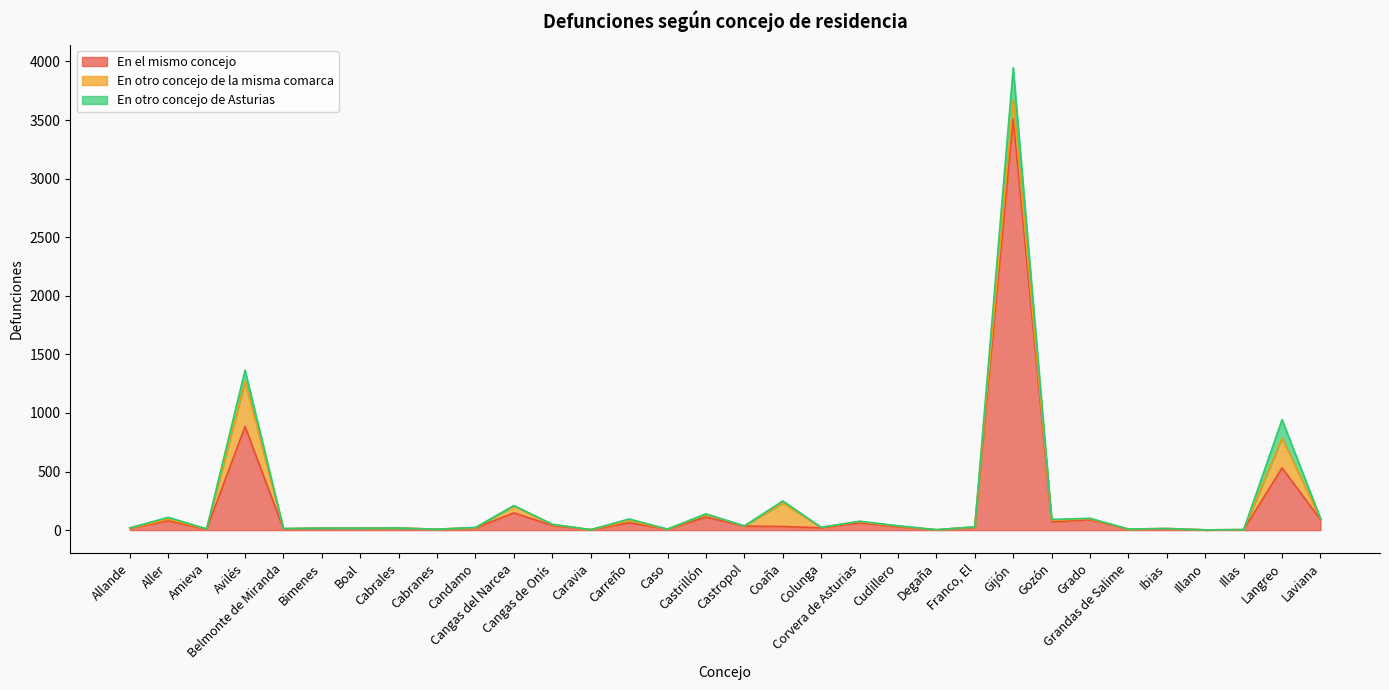

Does the chart display data point markers on the line(s)?

No